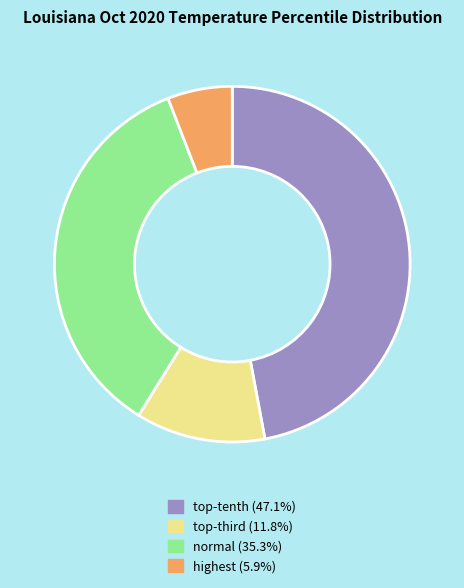

How many slices are in this pie chart?

4